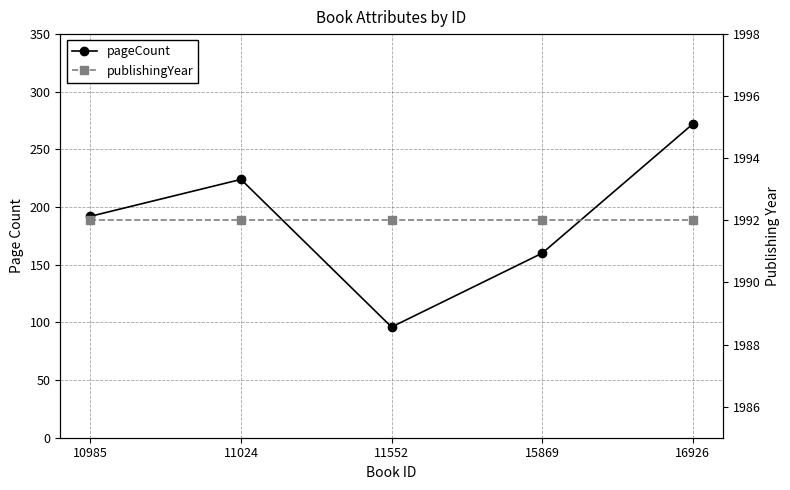

Rank the series by their average value, from lowest to highest.

pageCount, publishingYear